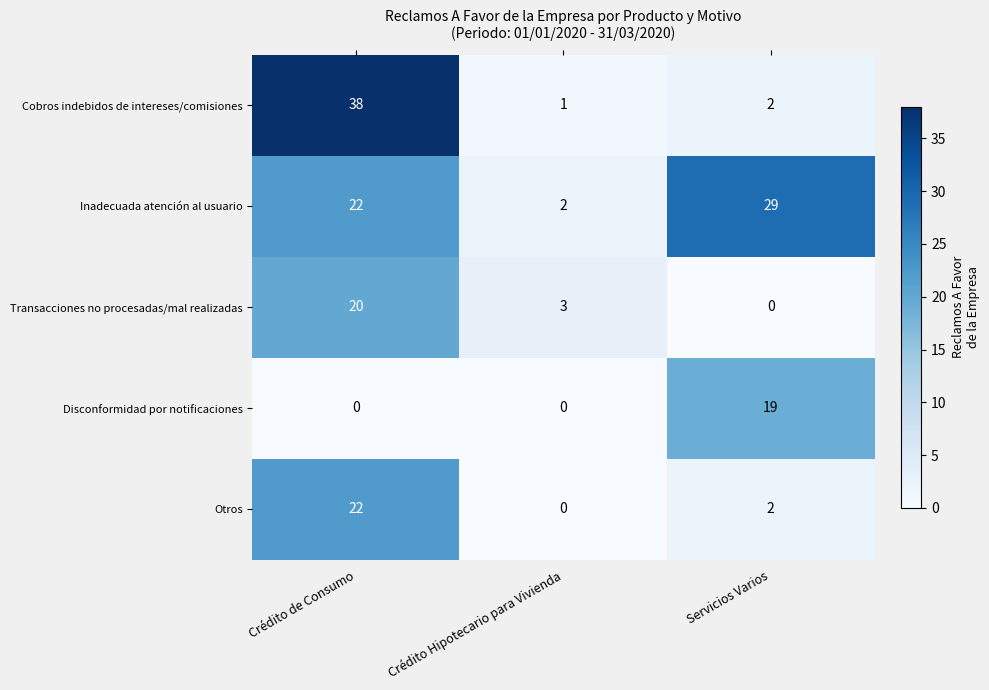

True or false: Disconformidad por notificaciones has a value of 19 at Servicios Varios.

True